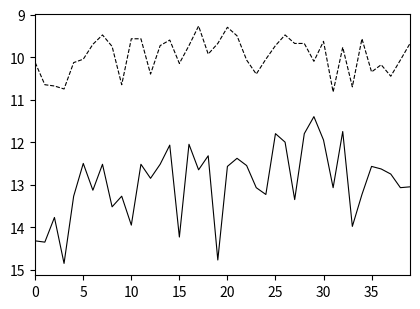

What is the smallest value displayed?

9.3